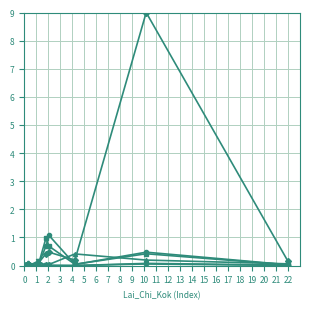

What is the greatest value displayed?

9.0